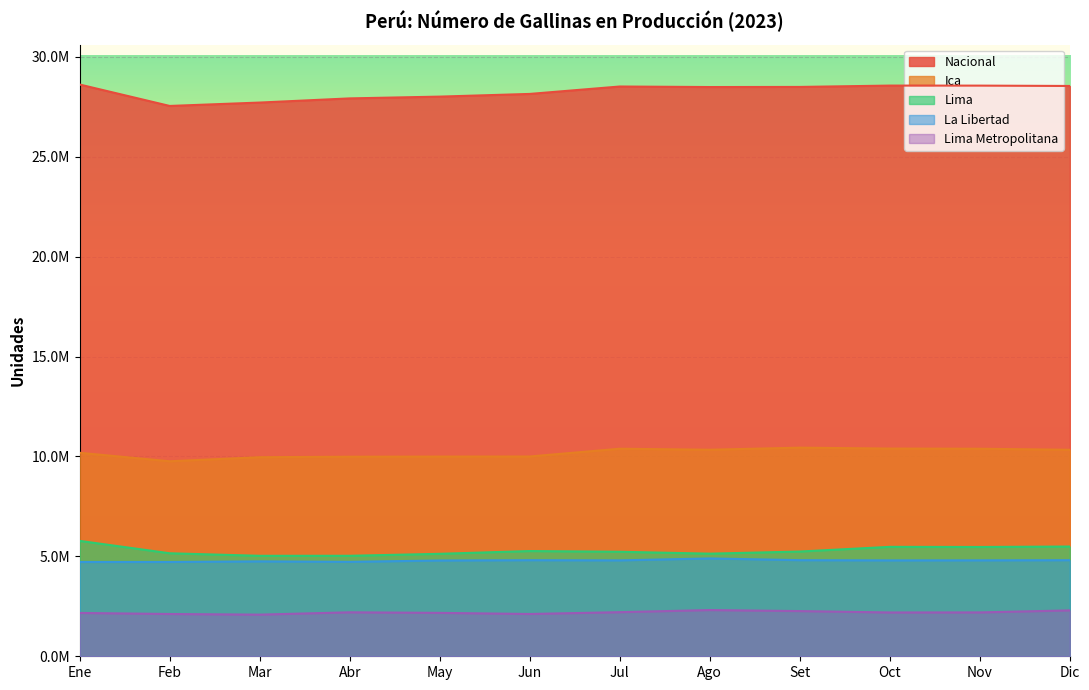

Reading left to right, extract all data points from this chart.

Nacional: 28616644.5	27544935.8	27714391.7	27922911.7	28011840.1	28146639.5	28517563.4	28491125.6	28496514.6	28563911.4	28562020.6	28544821.9
Ica: 10184853.2	9760901.6	9963870.6	9989064.1	9995621.9	9999595.9	10388061.9	10338061.9	10441720.1	10396341.7	10387417.4	10335560.2
Lima: 5775885.5	5155719.7	5028953.1	5029847.7	5128332.4	5267142.4	5231086.4	5136152.3	5242198.5	5476797.7	5470455.0	5492724.7
La Libertad: 4720076.9	4719983.4	4749656.0	4727266.0	4793950.1	4809999.4	4800333.8	4897333.8	4810600.9	4799404.4	4801786.9	4809139.8
Lima Metropolitana: 2169084.0	2115688.0	2083625.0	2201034.0	2172374.0	2116041.0	2207755.0	2313367.0	2262200.0	2192840.0	2195575.0	2296780.0